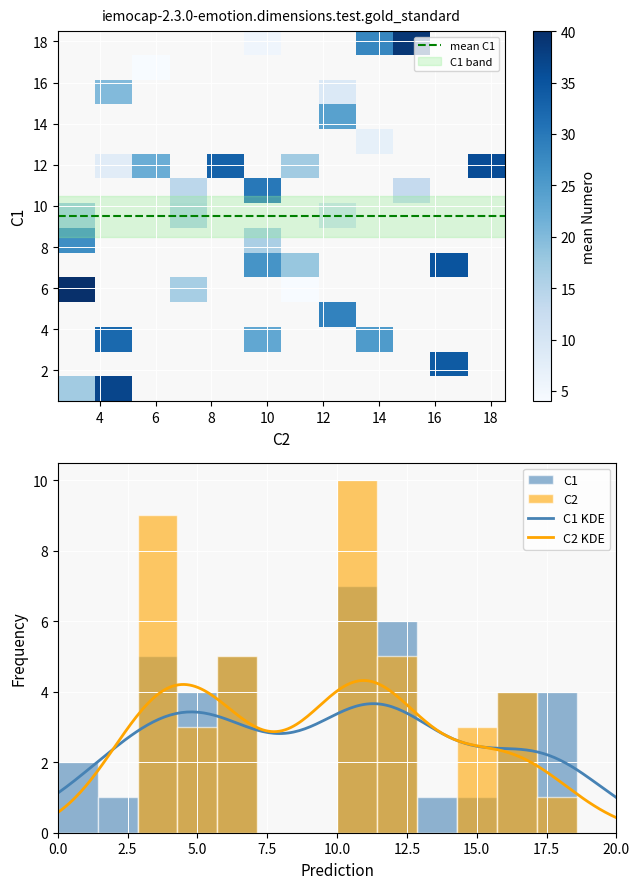

Reading left to right, transcribe all the data shown in this chart.

1: 0=18	1=17	2=12	3=5	4=10	5=17	6=13	7=12	8=16	9=18	10=10	11=5	12=11	13=11	14=10	15=7	16=1	17=6	18=4	19=16	20=5	21=12	22=3	23=15	24=3	25=6	26=7	27=18	28=10	29=11	30=12	31=3	32=12	33=2	34=6	35=12	36=1	37=4	38=18	39=5
2: 0=10	1=5	2=11	3=11	4=3	5=5	6=15	7=4	8=12	9=10	10=12	11=6	12=16	13=6	14=6	15=10	16=3	17=11	18=12	19=4	20=6	21=5	22=10	23=12	24=15	25=10	26=3	27=15	28=3	29=10	30=11	31=4	32=7	33=17	34=17	35=18	36=4	37=12	38=16	39=3
numero: 0=1	1=2	2=3	3=4	4=5	5=6	6=7	7=8	8=9	9=10	10=11	11=12	12=13	13=14	14=15	15=16	16=17	17=18	18=19	19=20	20=21	21=22	22=23	23=24	24=25	25=26	26=27	27=28	28=29	29=30	30=31	31=32	32=33	33=34	34=35	35=36	36=37	37=38	38=39	39=40